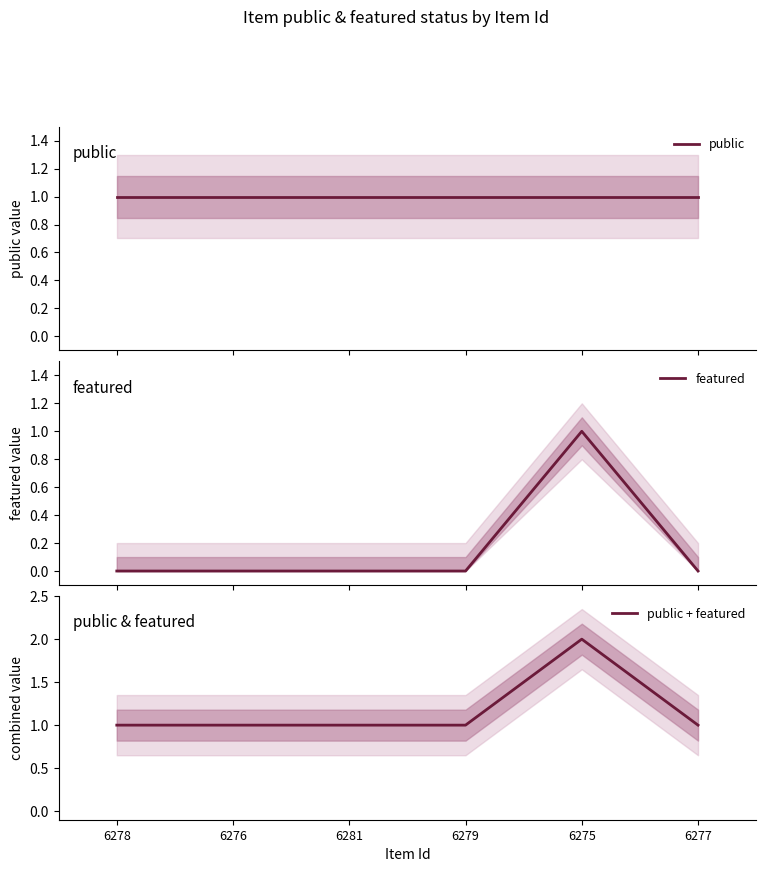

How many values in the public + featured series exceed 1?

1